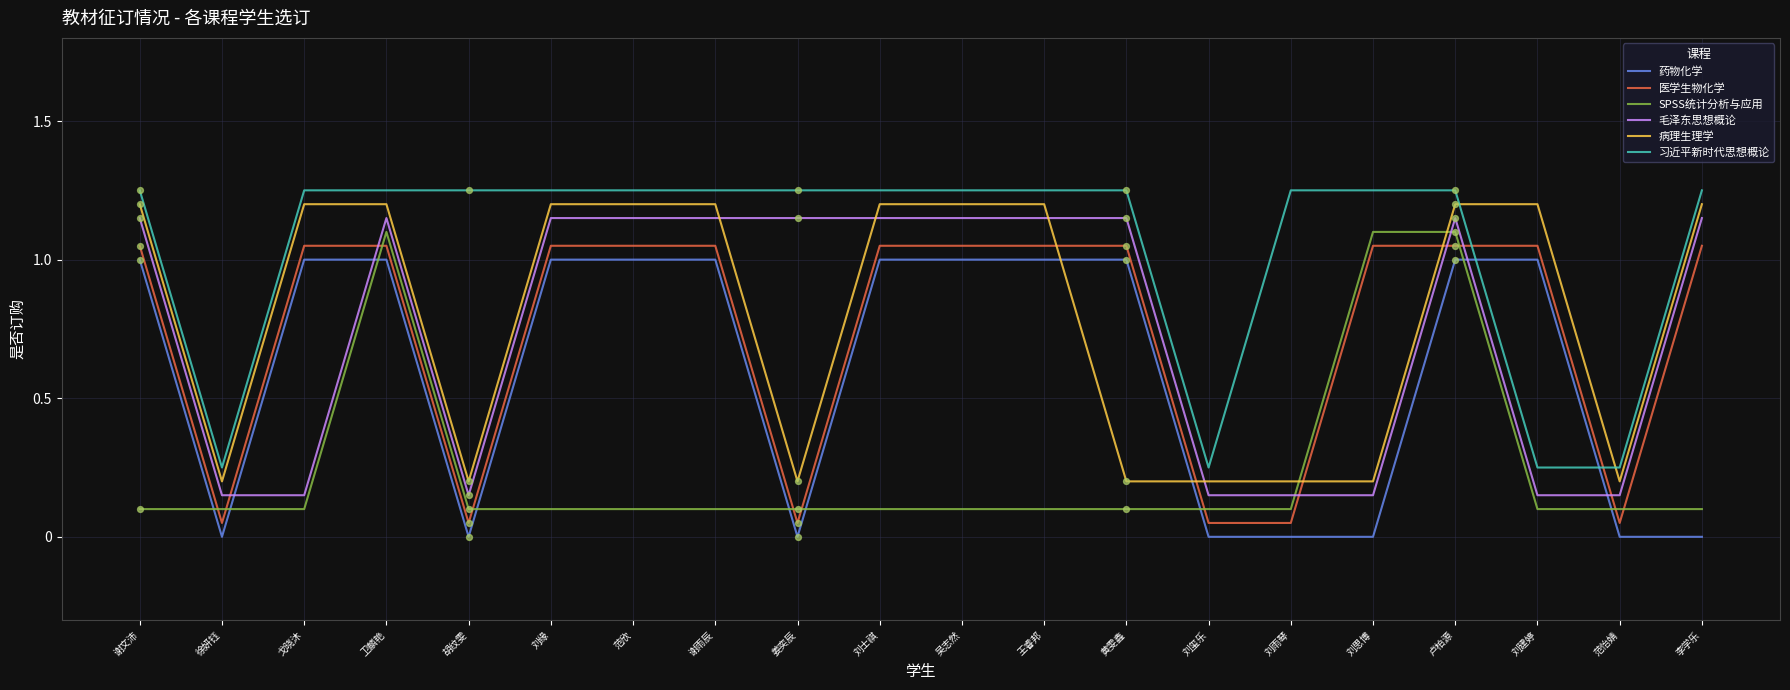

At how many categories does at least one series exceed 0?

20